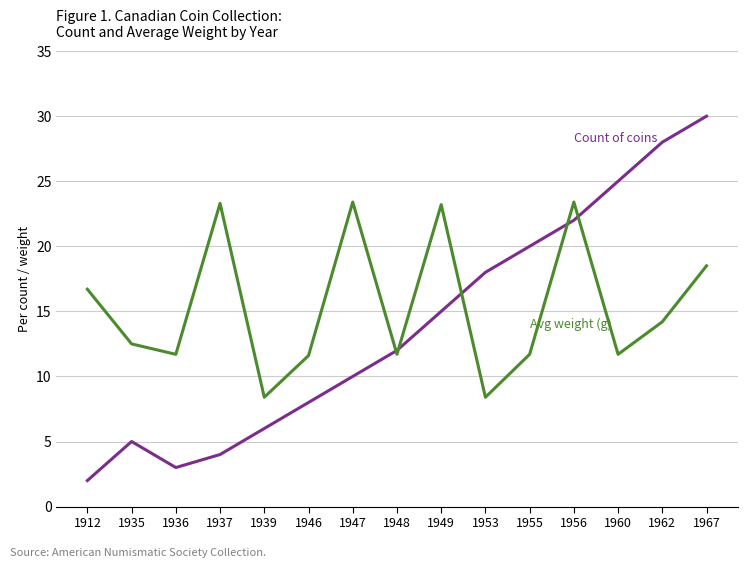

What is the spread (max minus min) of values at 1939?

2.4